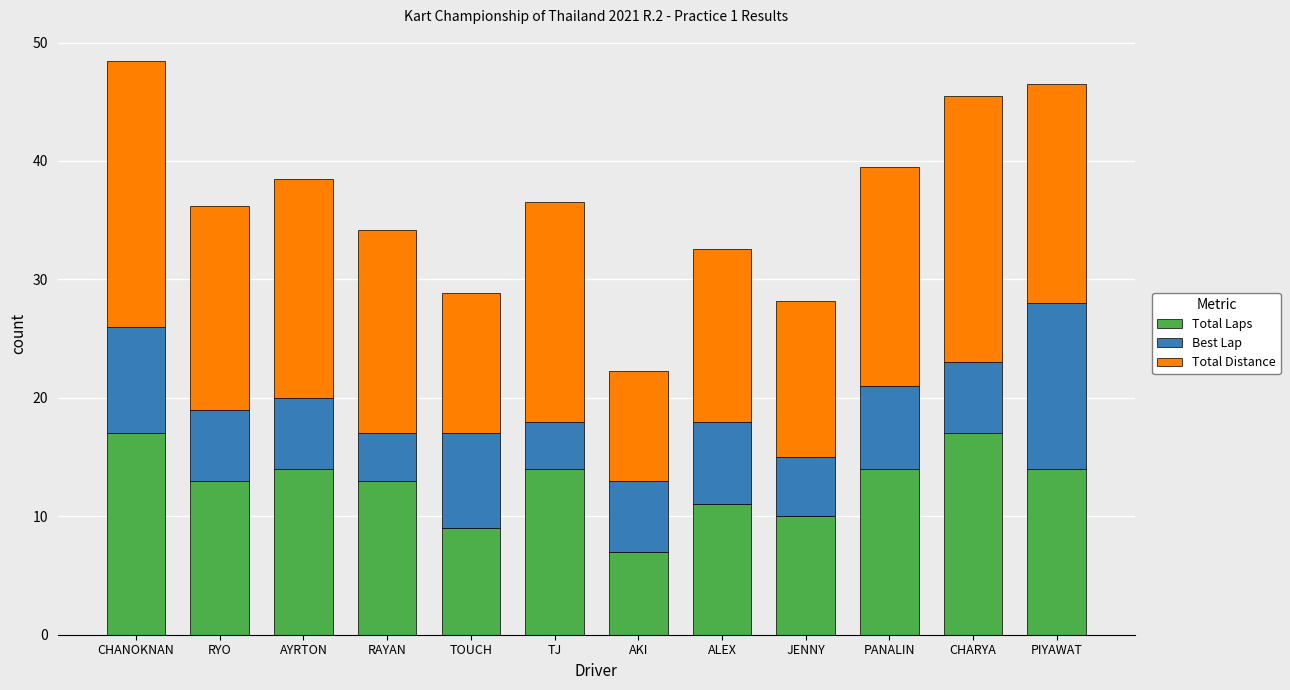

True or false: Total Laps has a value of 14.0 at TJ.

True